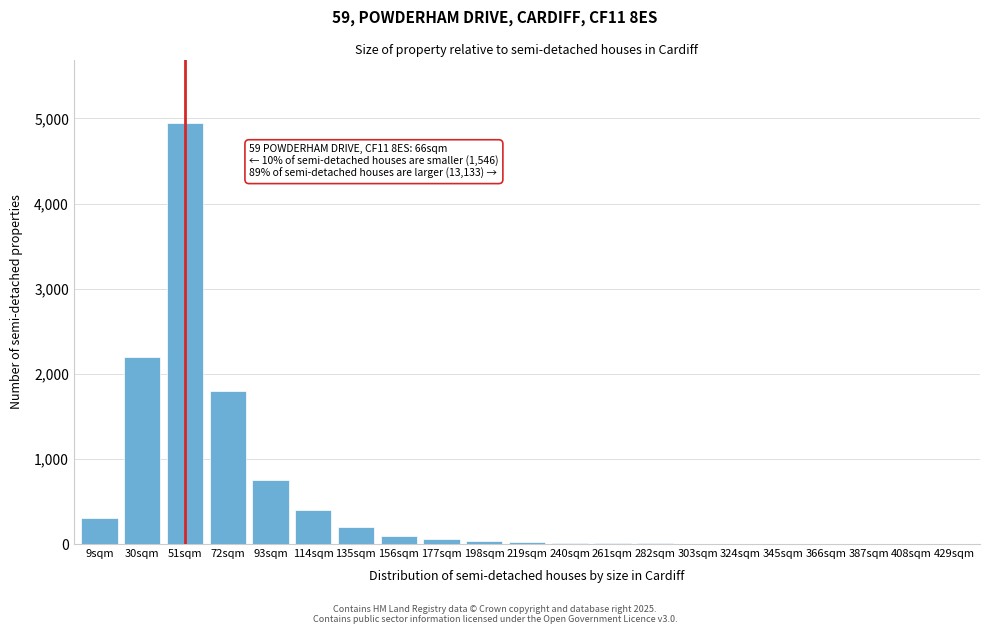

Which label corresponds to the largest value in the chart?

51sqm